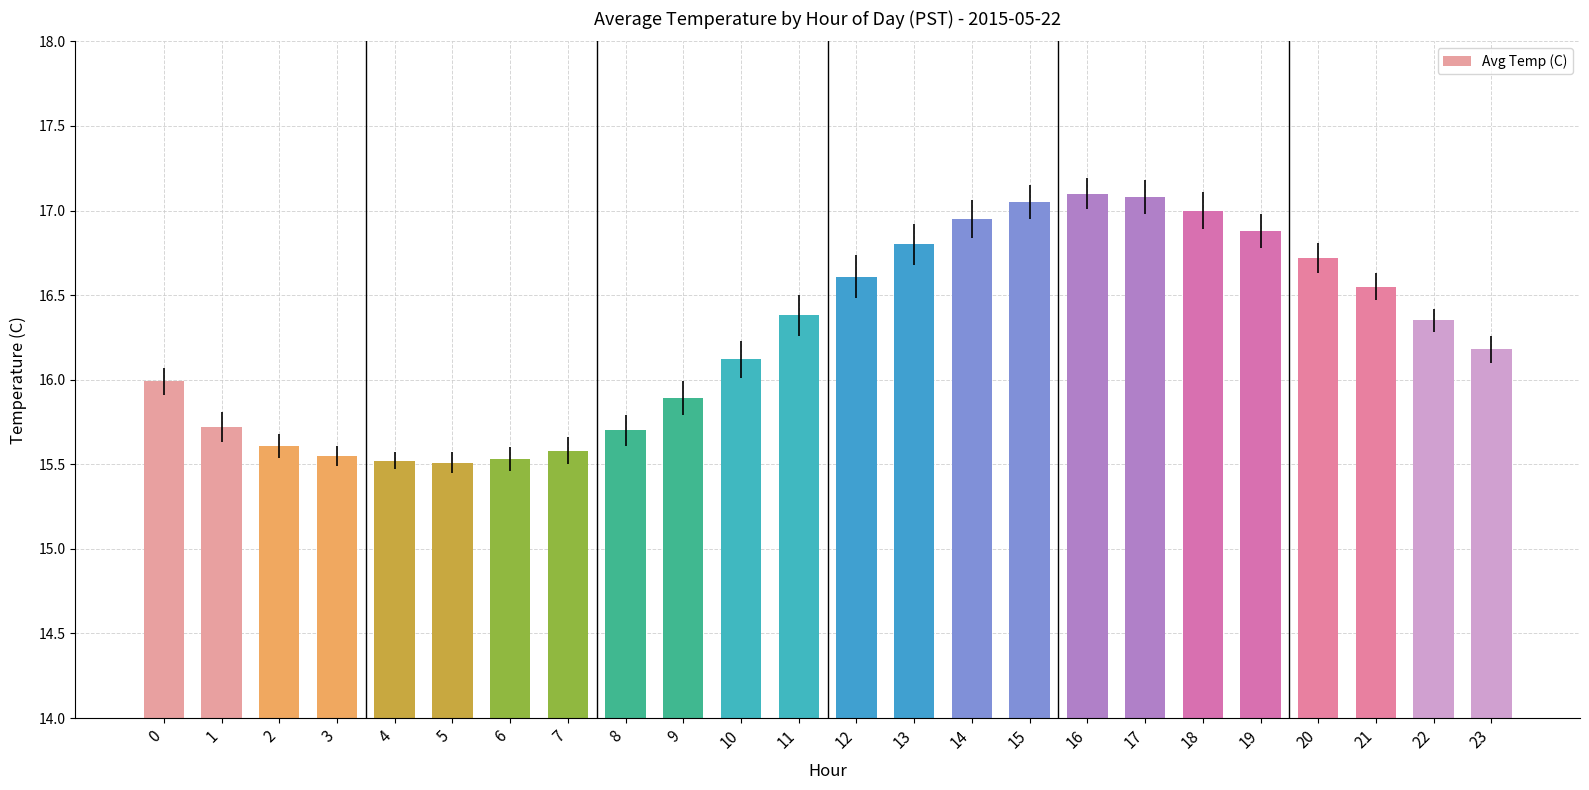

What is the difference between the second highest and second lowest values?

1.6